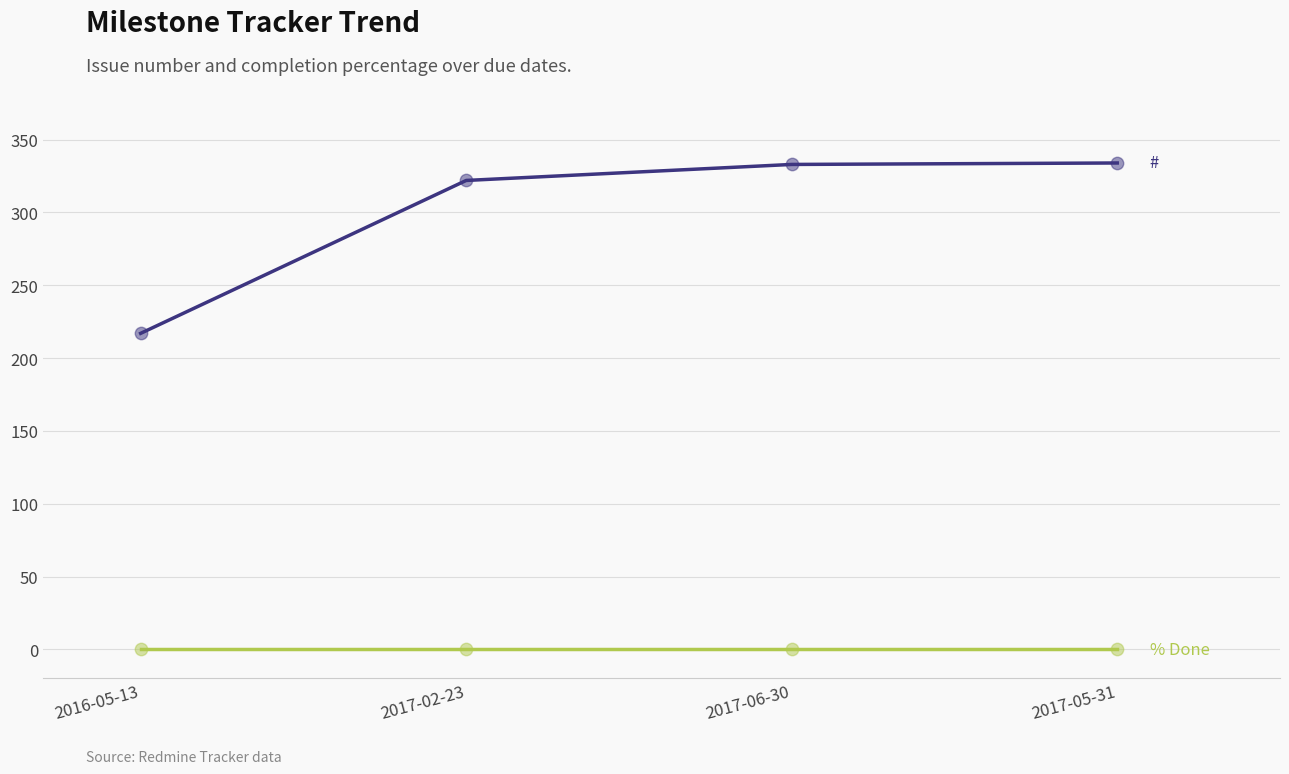

What is the total value across all series at 2017-05-31?

334